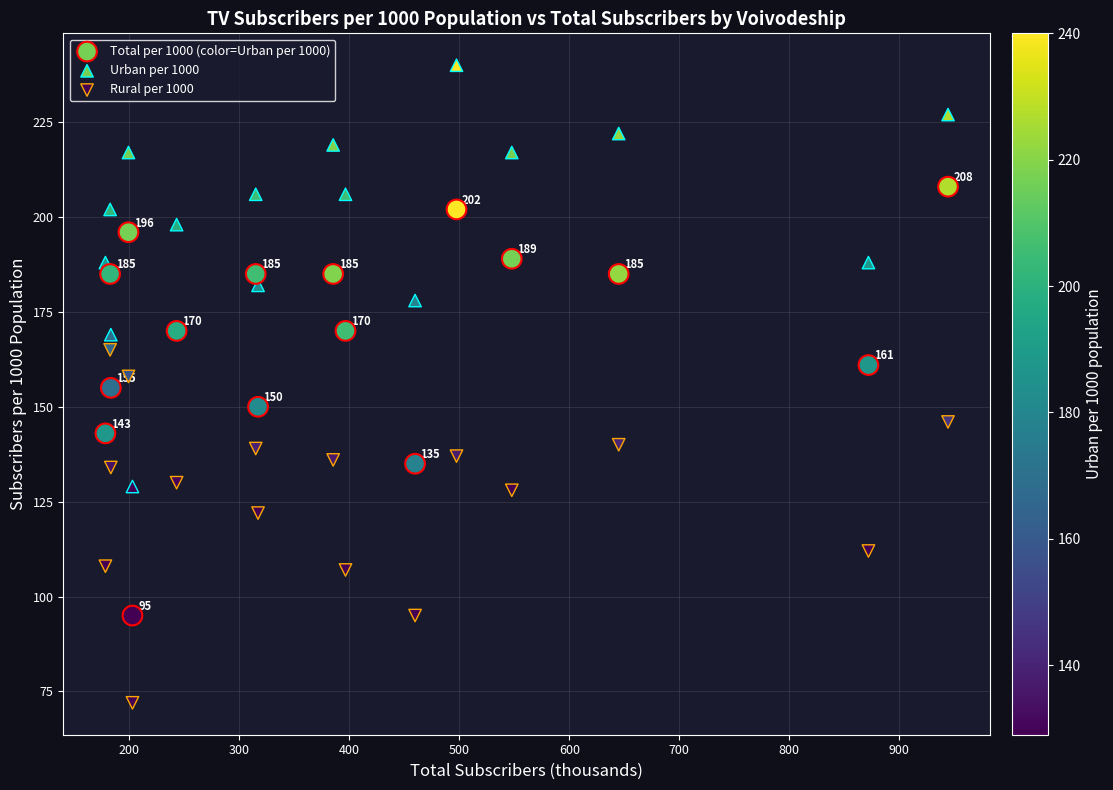

How many points are shown in the scatter plot?

48